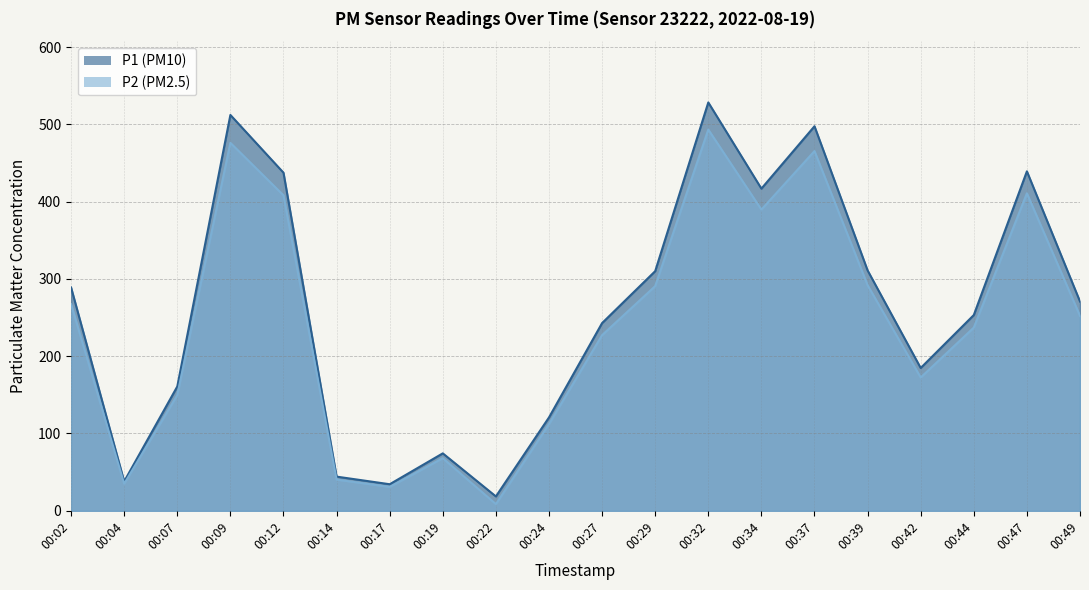

True or false: P2 and P1 cross at least once.

False